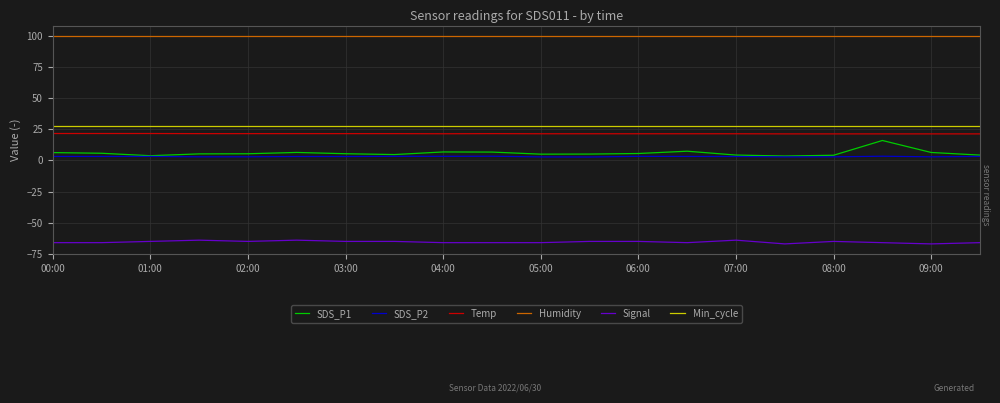

What are all the series names shown in the legend?

SDS_P1, SDS_P2, Temp, Humidity, Signal, Min_cycle